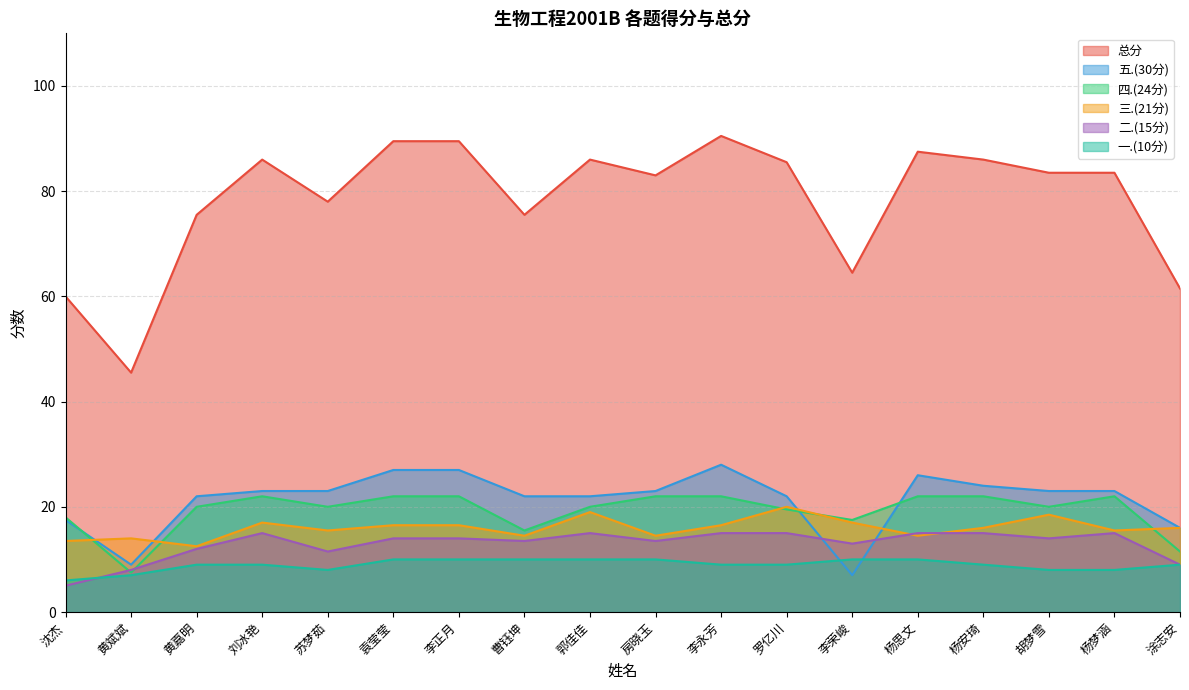

What is the difference between the 总分 values at 杨安琦 and 沈杰?

26.0